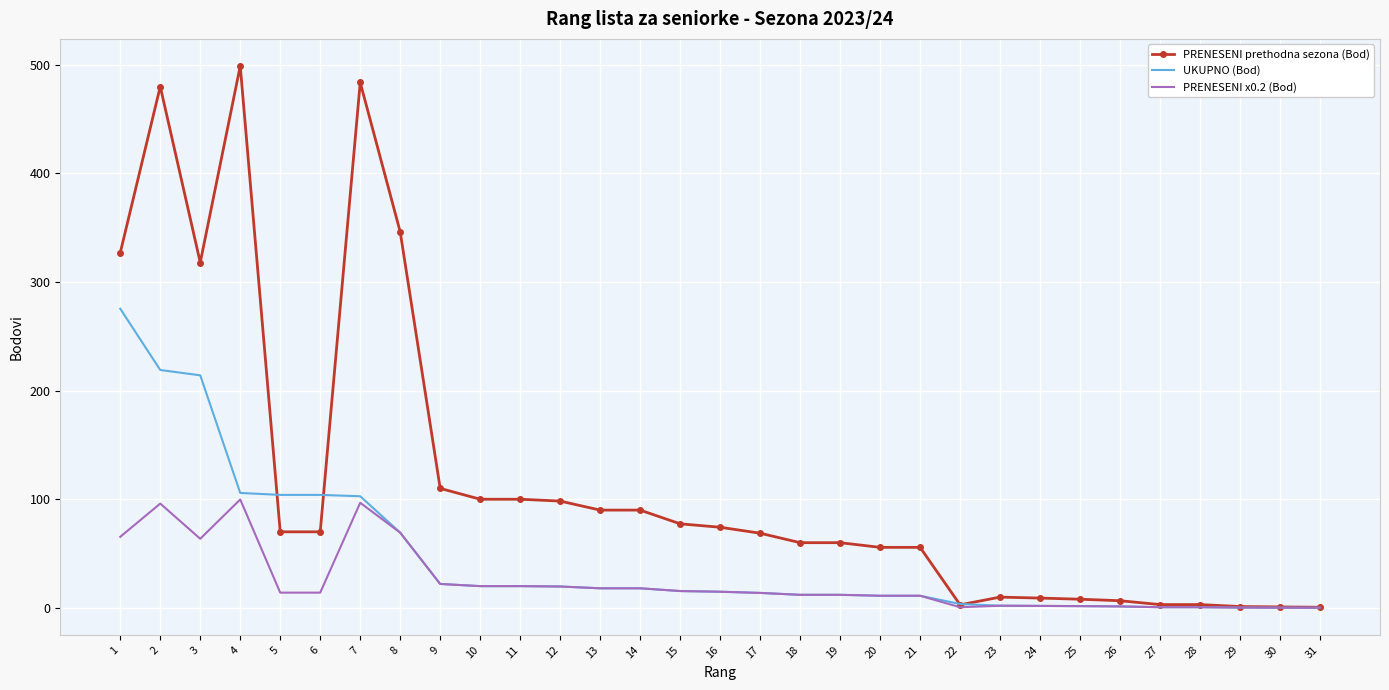

List the series in order of their peak value, highest first.

PRENESENI prethodna sezona (Bod), UKUPNO (Bod), PRENESENI x0.2 (Bod)